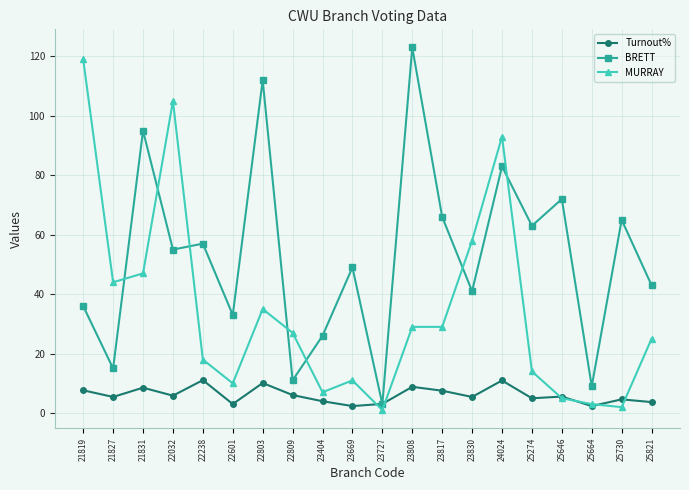

Is it true that BRETT equals 8.1 at 21827?

False